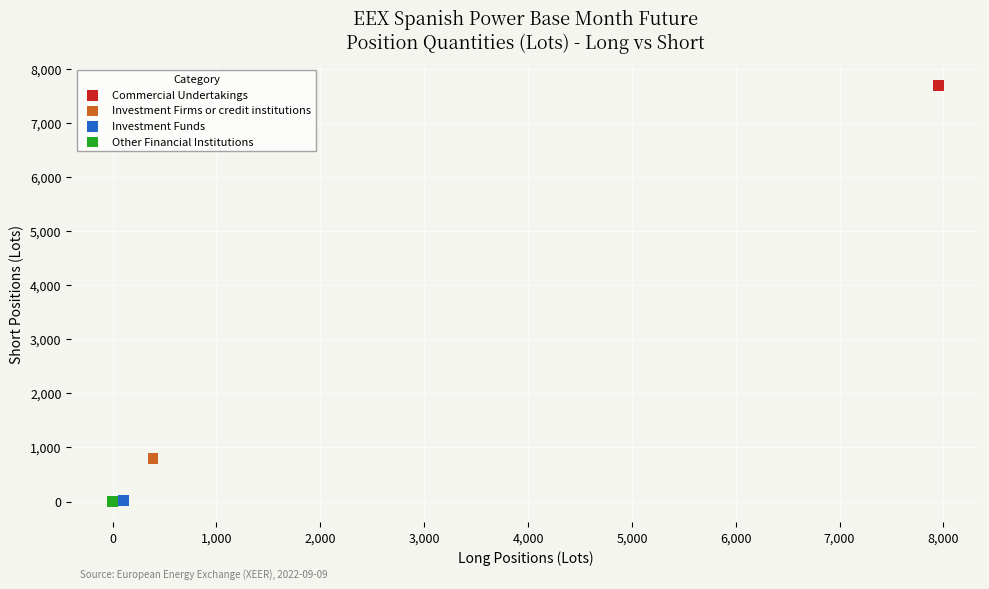

What are all the series names shown in the legend?

Commercial Undertakings, Investment Firms or credit institutions, Investment Funds, Other Financial Institutions